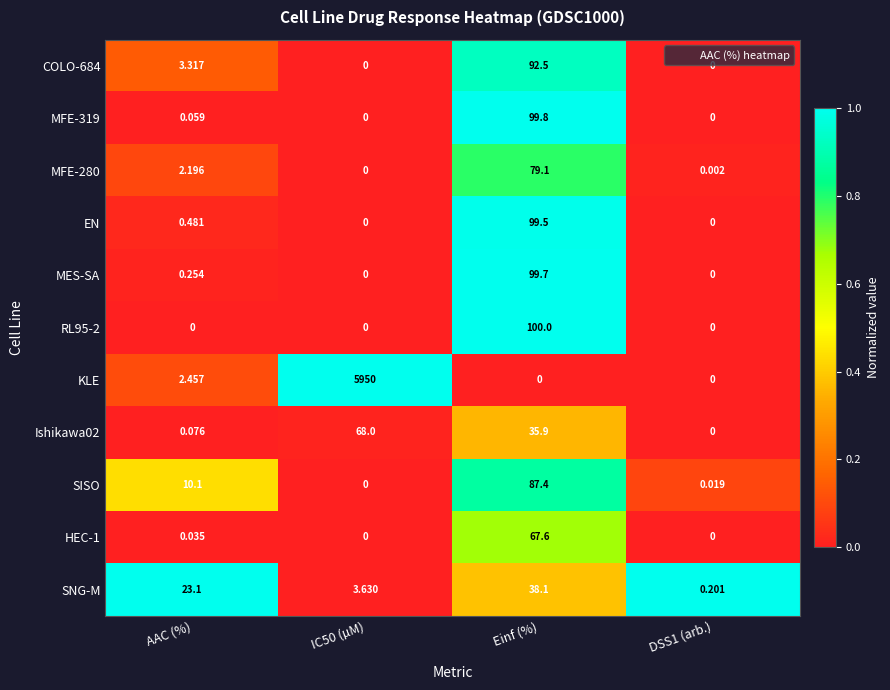

Which series has the largest range (max minus min)?

KLE